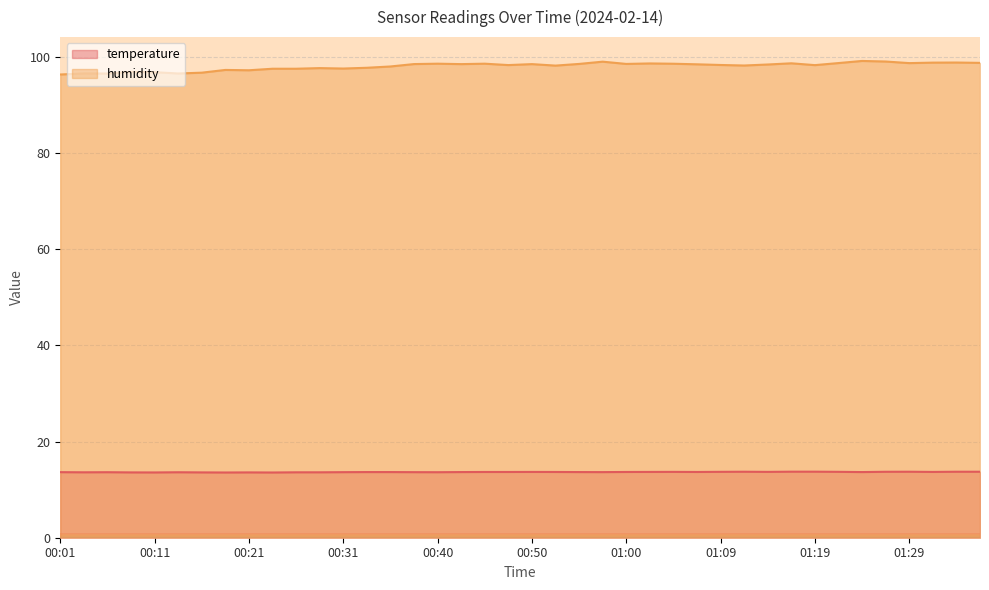

Rank the categories by temperature value from highest to lowest.

01:17, 01:19, 01:12, 01:29, 01:34, 01:36, 01:26, 01:09, 01:22, 01:05, 01:14, 00:50, 01:02, 01:31, 00:45, 00:48, 00:52, 01:00, 01:07, 00:33, 00:35, 00:43, 00:55, 01:24, 00:57, 00:01, 00:31, 00:38, 00:06, 00:40, 00:14, 00:04, 00:26, 00:28, 00:09, 00:16, 00:21, 00:11, 00:18, 00:23